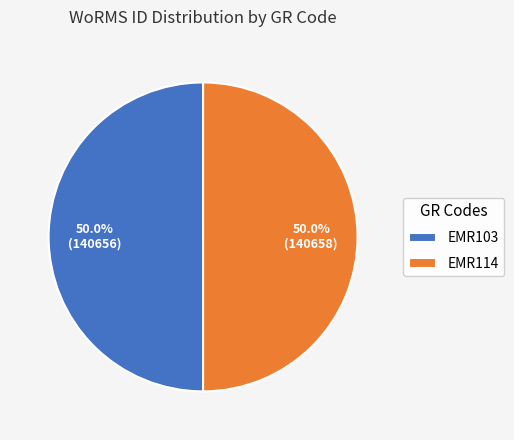

How many slices are in this pie chart?

2